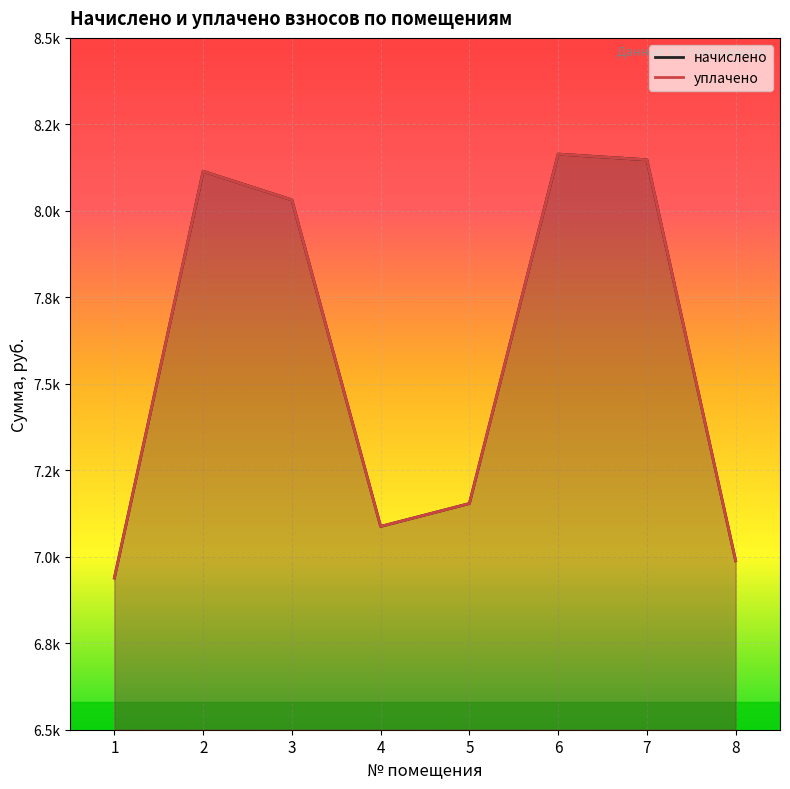

What are all the series names shown in the legend?

начислено, уплачено